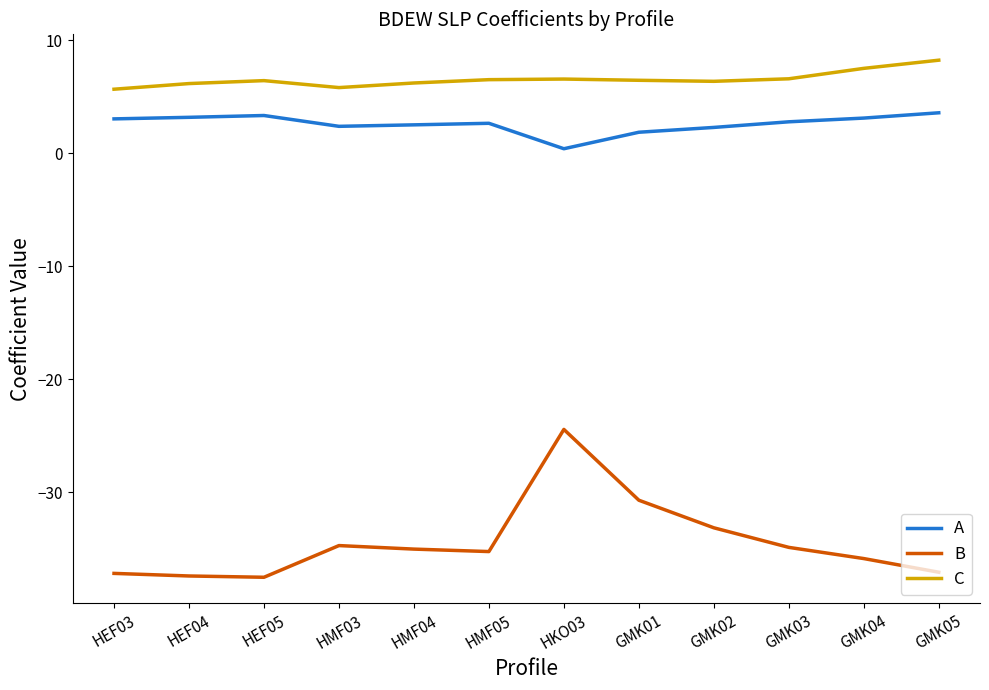

Does the chart display data point markers on the line(s)?

No